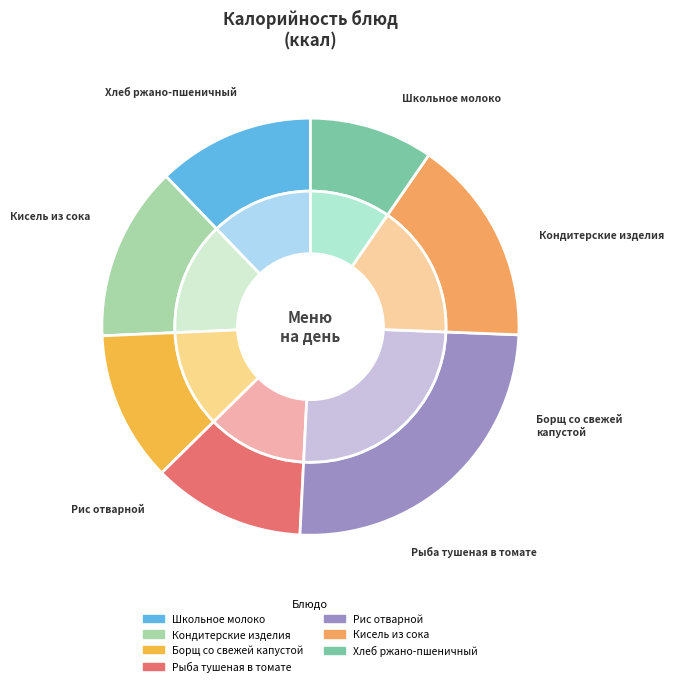

Does Кисель из сока account for over 50% of the chart?

No